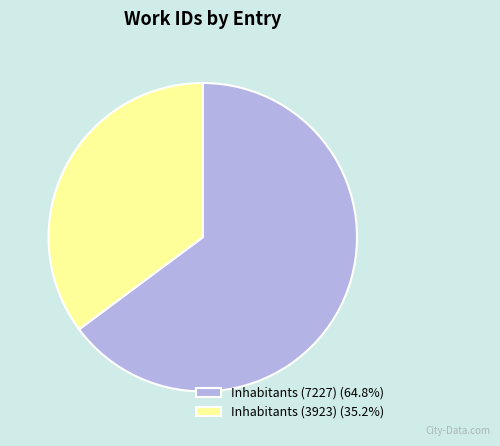

Is there a majority slice in this chart?

Yes